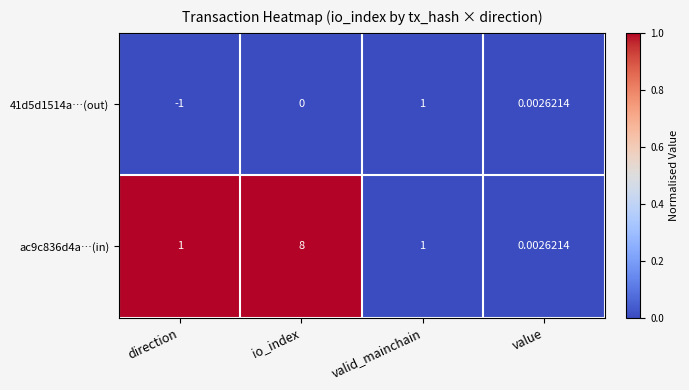

At which category is the sum across all series the highest?

io_index